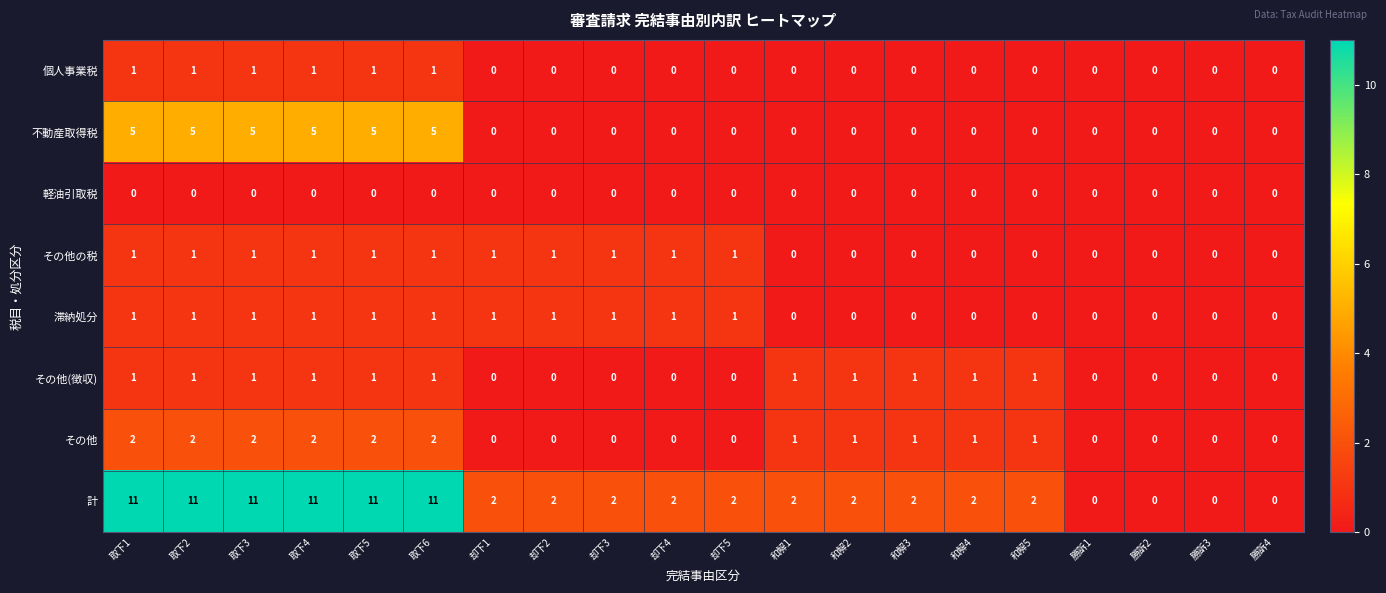

Where is 計 nearest to the value 5?

却下1